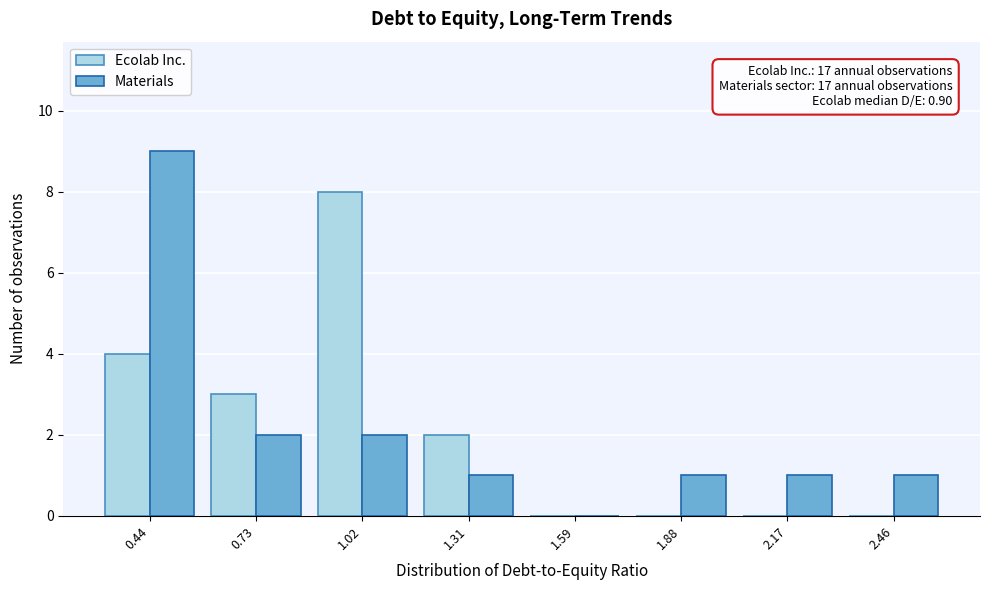

In the Materials series, which range on the x-axis has the tallest bar?

0.30 to 0.60